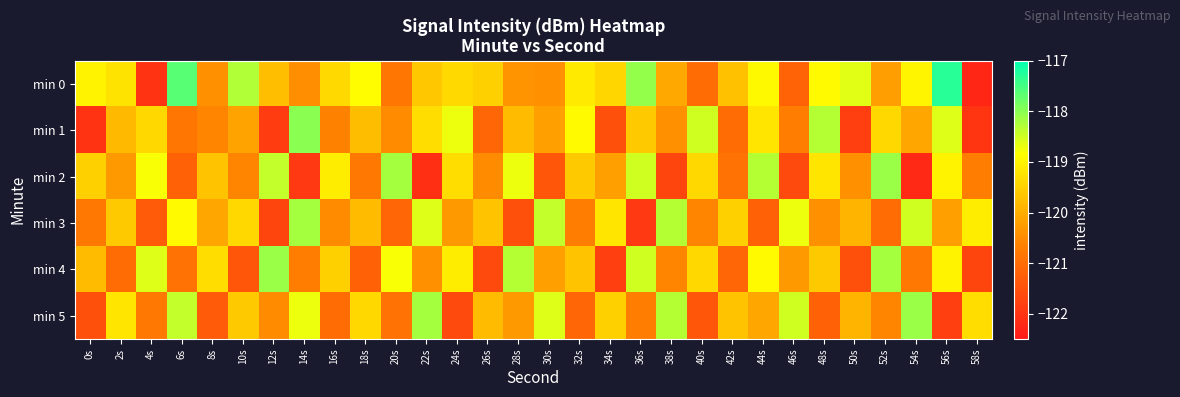

At how many categories does at least one series exceed -119?

22